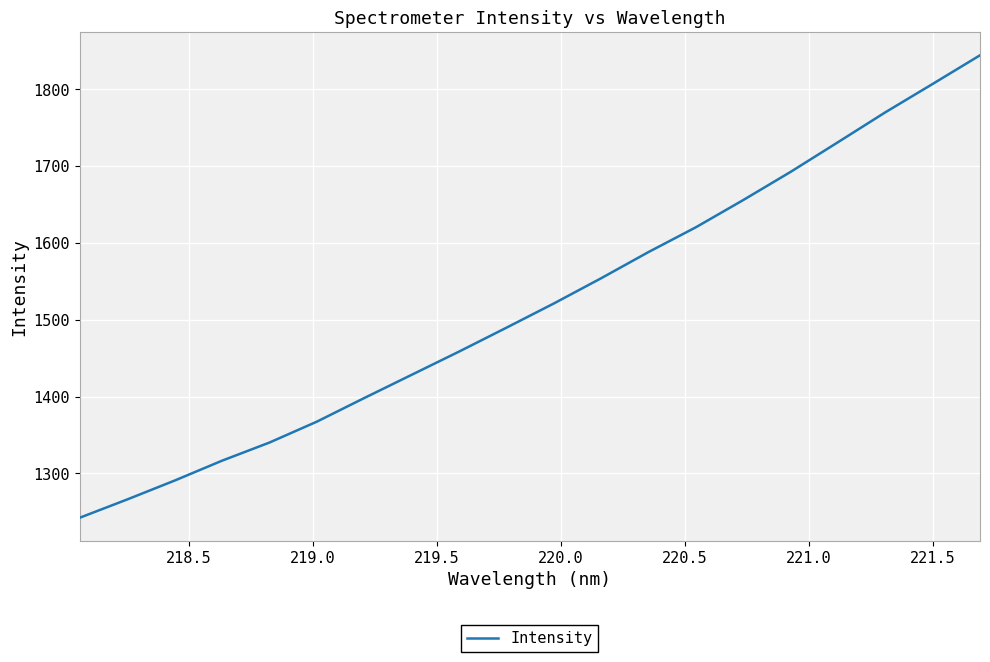

What is the difference between the maximum and minimum values?

602.3